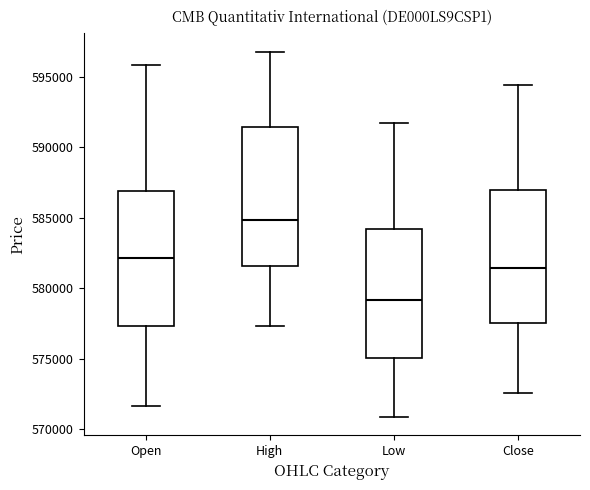

Reading left to right, read every box against the y-axis: the position of its median line, the range the box covers, and the ends of its whiskers. The values are not printed on the chart, so give them approximately, as read against the axis.

Open: median 582000, box 577500 to 587000, whiskers 571500 to 596000
High: median 585000, box 581500 to 591500, whiskers 577500 to 597000
Low: median 579000, box 575000 to 584000, whiskers 571000 to 591500
Close: median 581500, box 577500 to 587000, whiskers 572500 to 594500